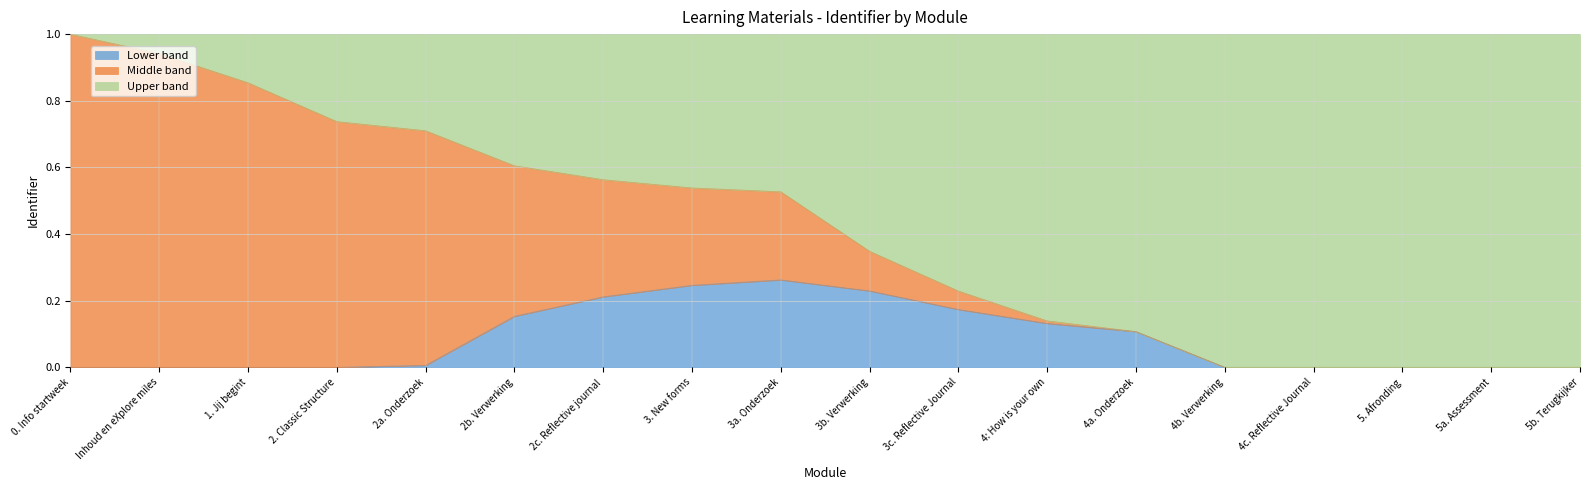

Which has a higher value, 3b. Verwerking or 4b. Verwerking?

3b. Verwerking